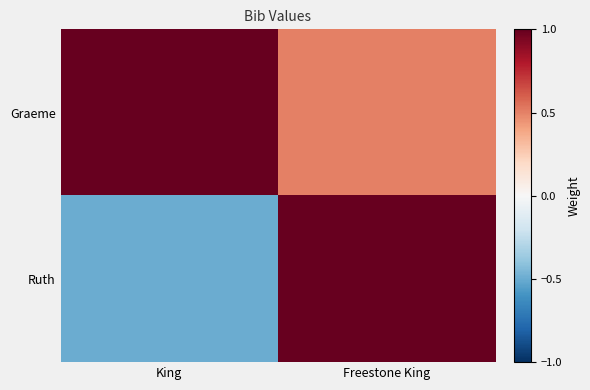

Reading left to right, list all the values displayed in this chart.

Graeme: King=1.0	Freestone King=0.5
Ruth: King=-0.5	Freestone King=1.0